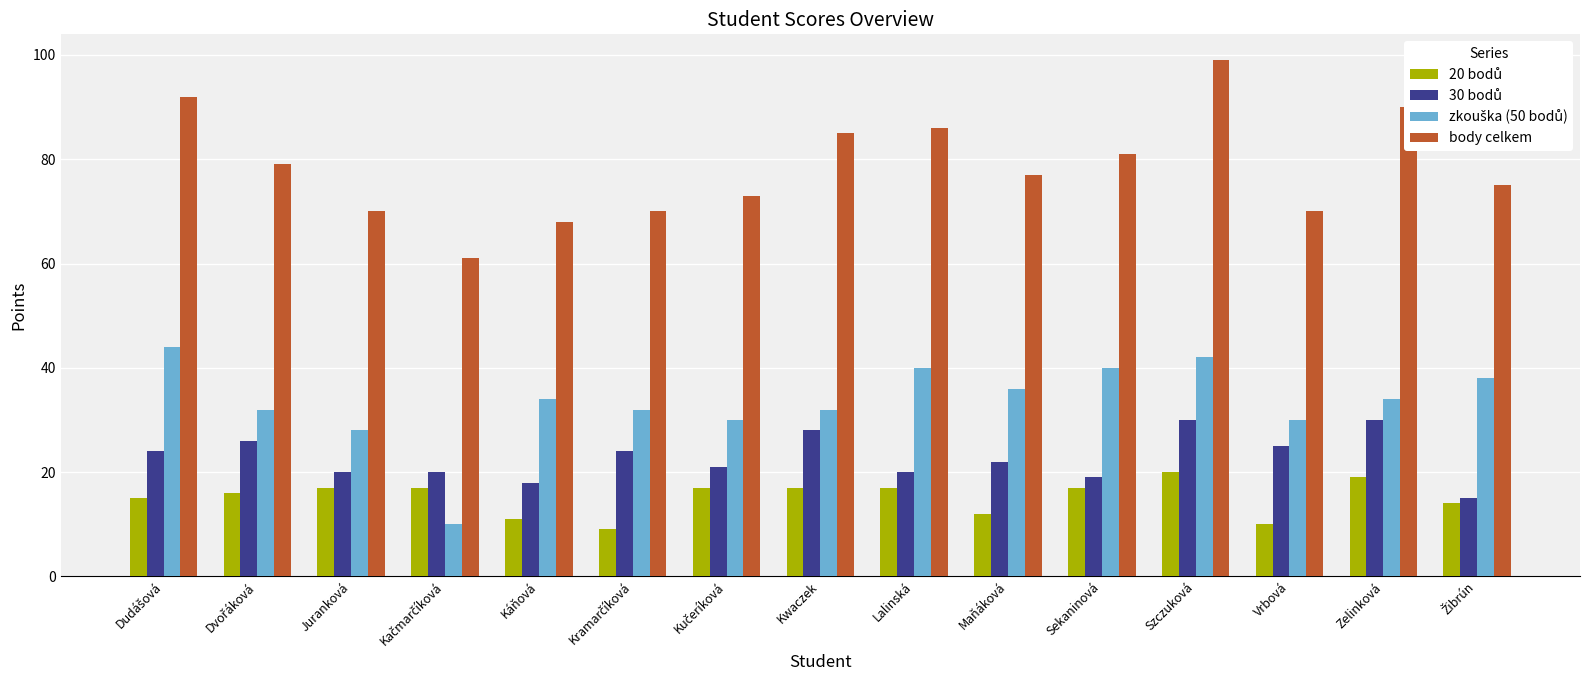

What is the difference between the highest and lowest values at Lalinská?

69